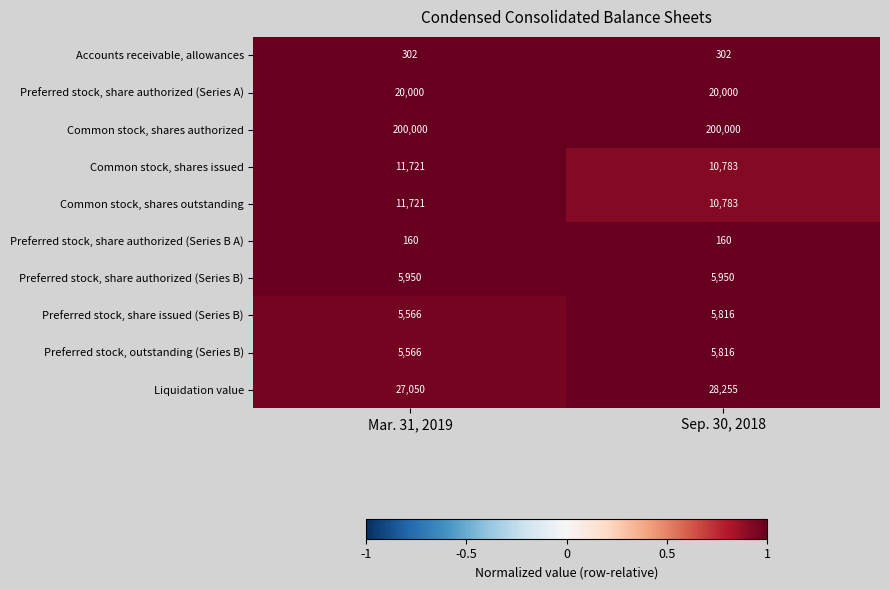

What is the total value across all series at Sep. 30, 2018?

287865